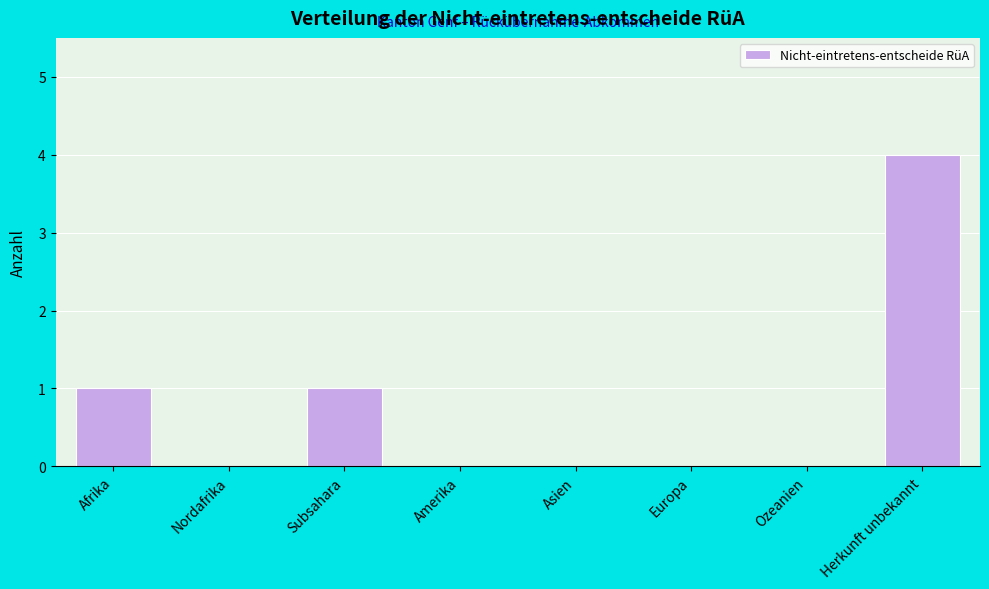

Reading right to left, what are all the values shown in this chart?

Herkunft unbekannt=4	Ozeanien=0	Europa=0	Asien=0	Amerika=0	Subsahara=1	Nordafrika=0	Afrika=1